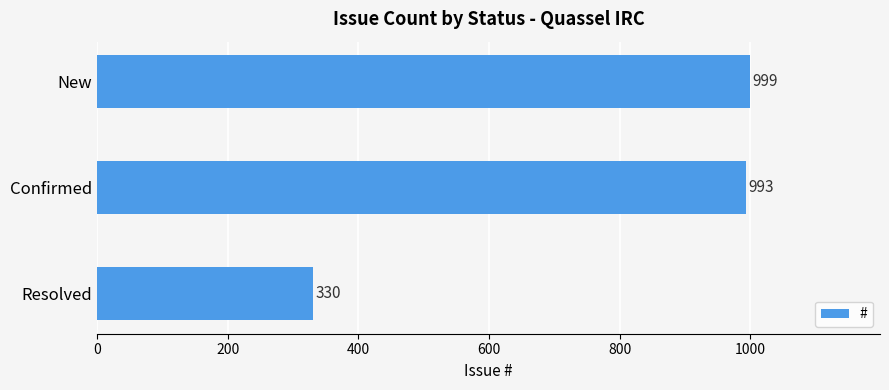

Reading top to bottom, list all the values displayed in this chart.

New=999	Confirmed=993	Resolved=330